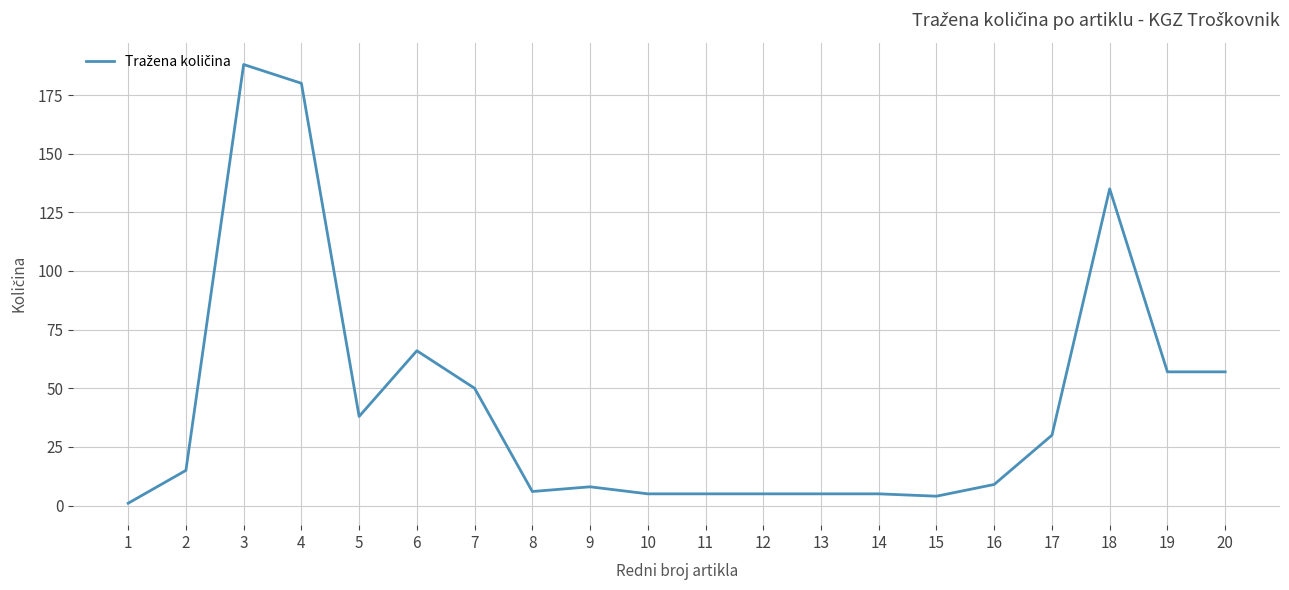

How many distinct data groups are displayed?

1